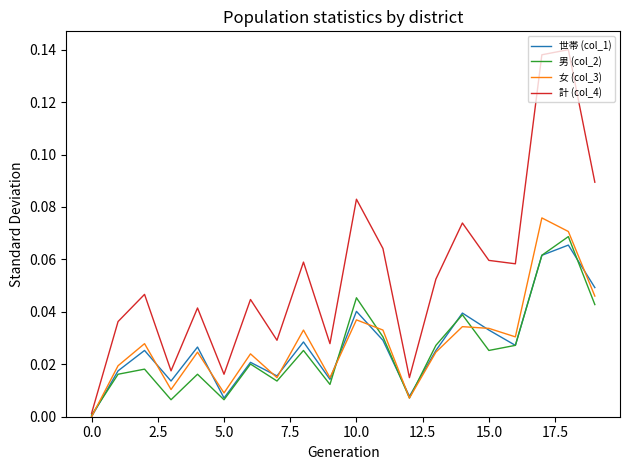

Which series has the largest total across all categories?

計 (col_4)